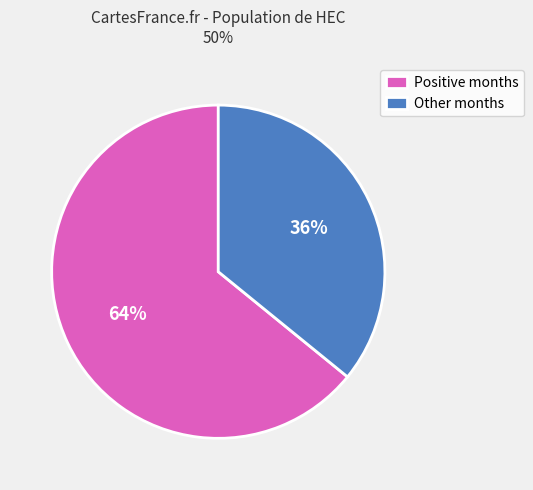

Approximately how many times larger is the value at Other months compared to Positive months?

0.6